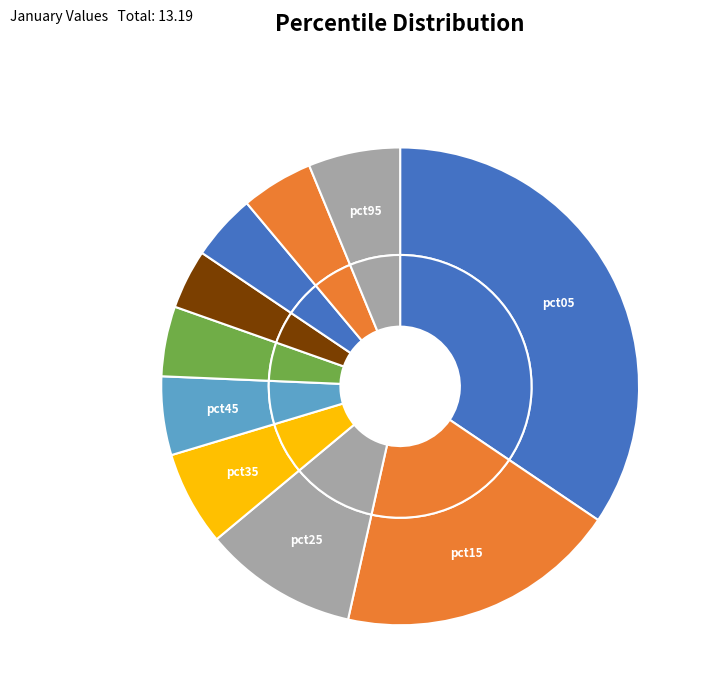

Is pct85 the majority of the pie?

No